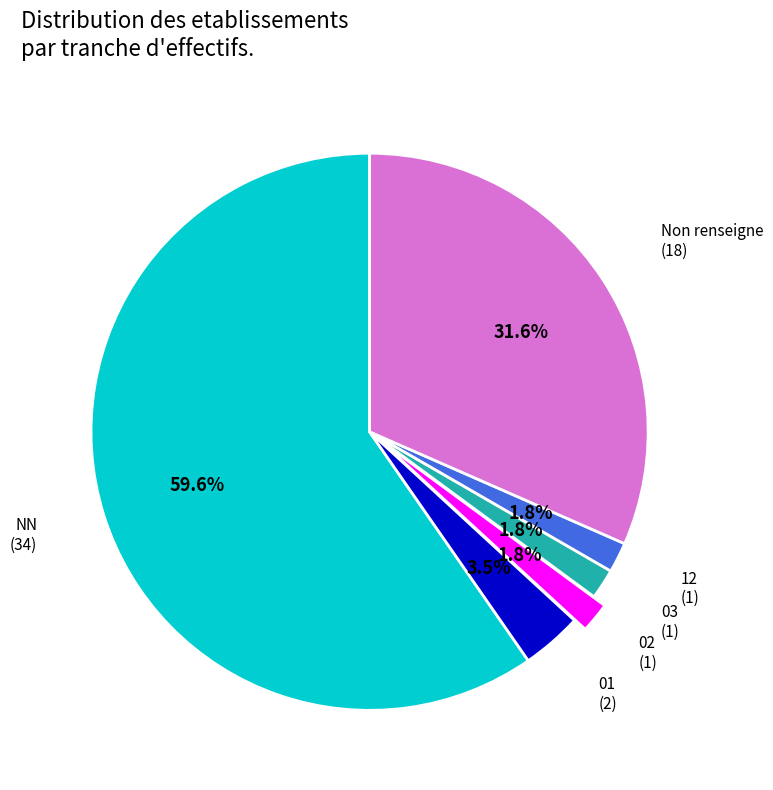

Which category has the biggest portion of the pie?

NN